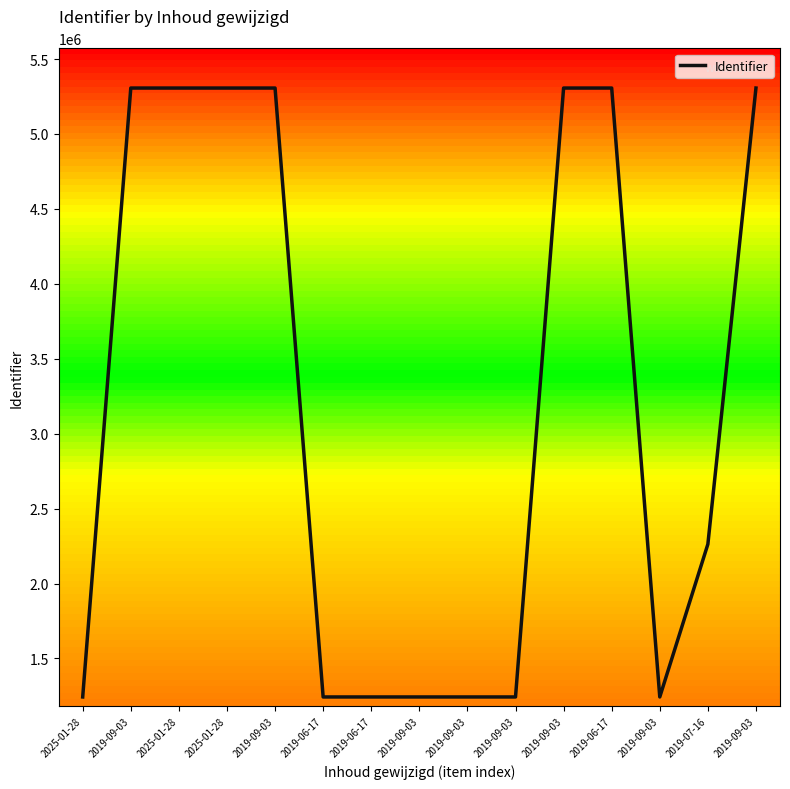

Which label corresponds to the largest value in the chart?

2019-09-03